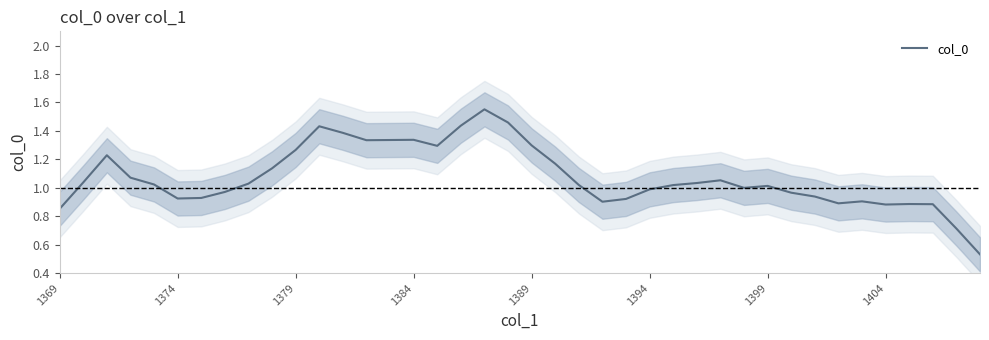

The value at 29 is 1.7. True or false?

False